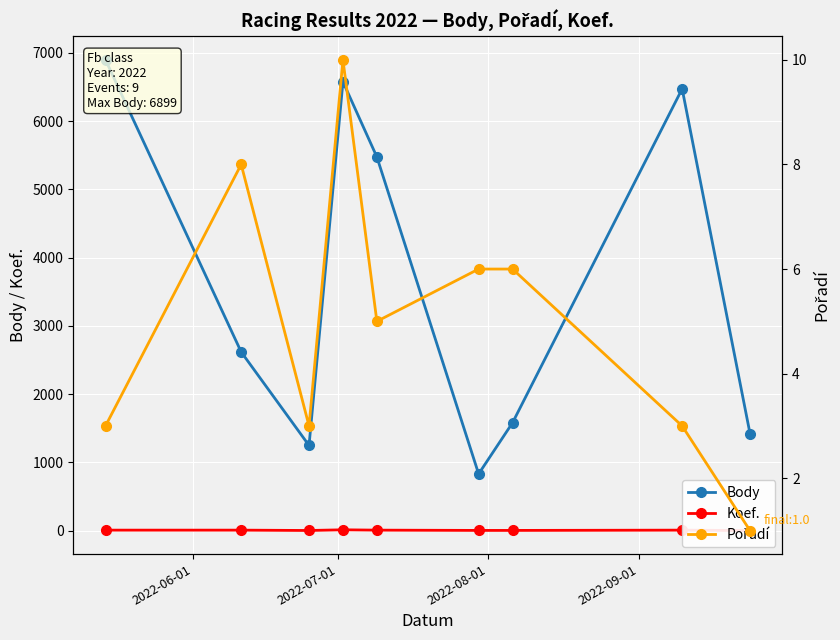

Count the number of categories in the chart.

9